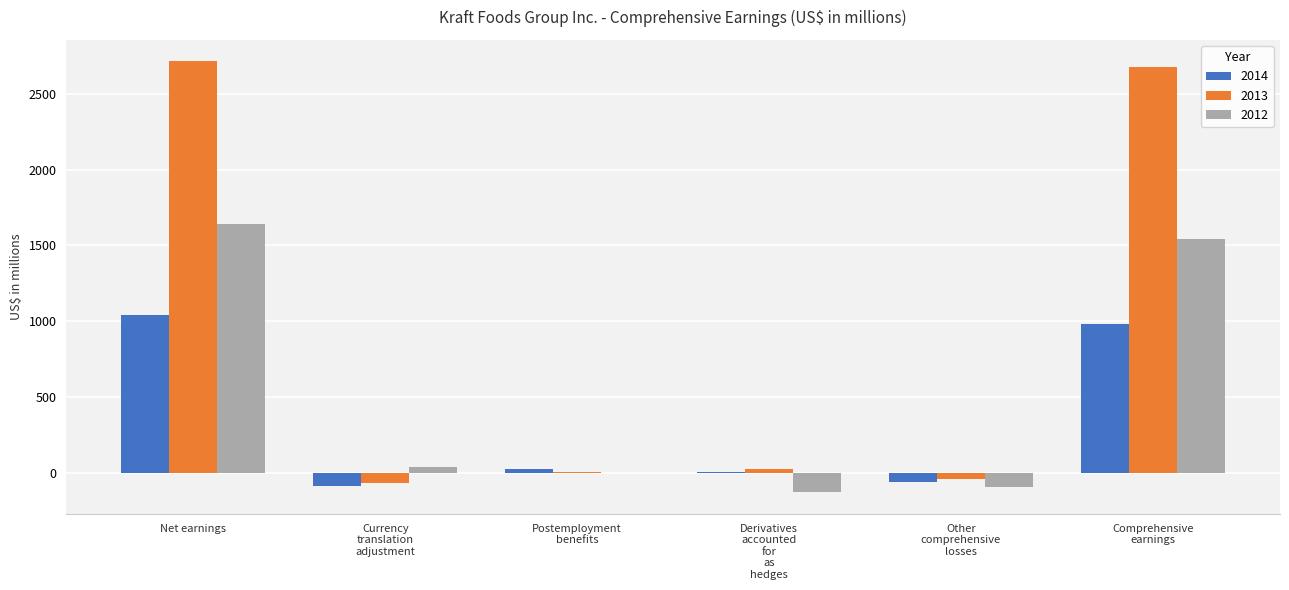

Which series has the largest total across all categories?

2013